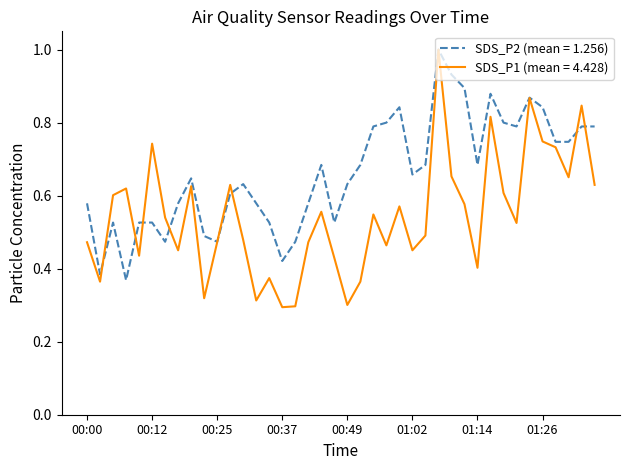

What is the highest value of the SDS_P1 (mean = 4.428) series?

1.0